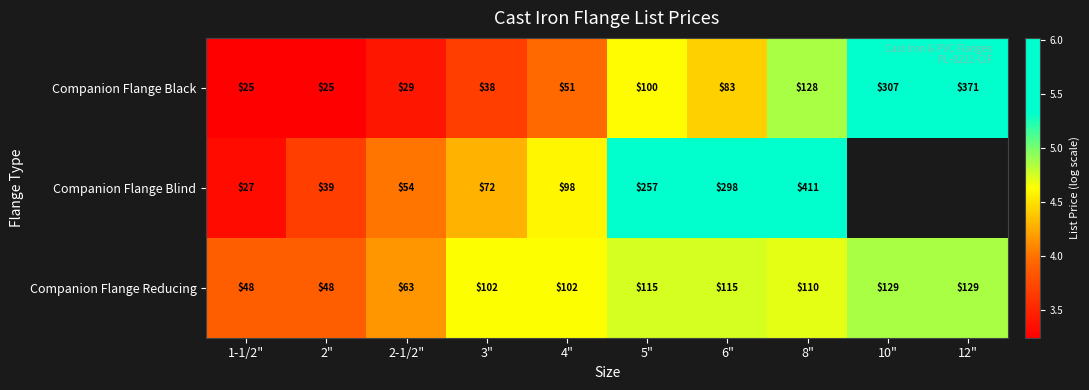

At which category is the sum across all series the highest?

8"